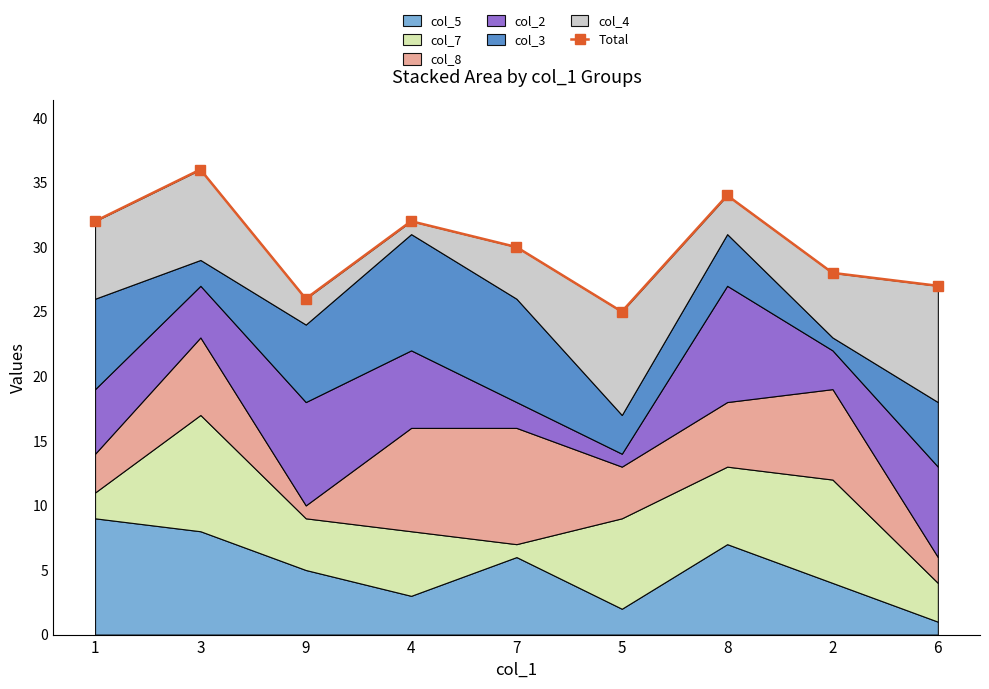

The value at 6 is 27. True or false?

True